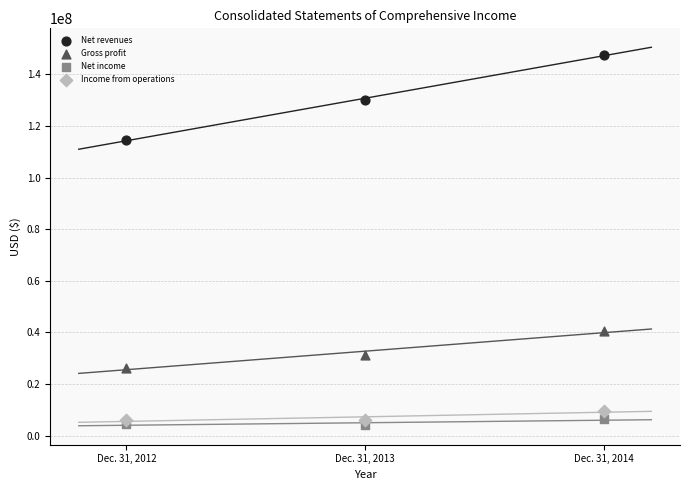

Across all data points, what is the average X value?

2013